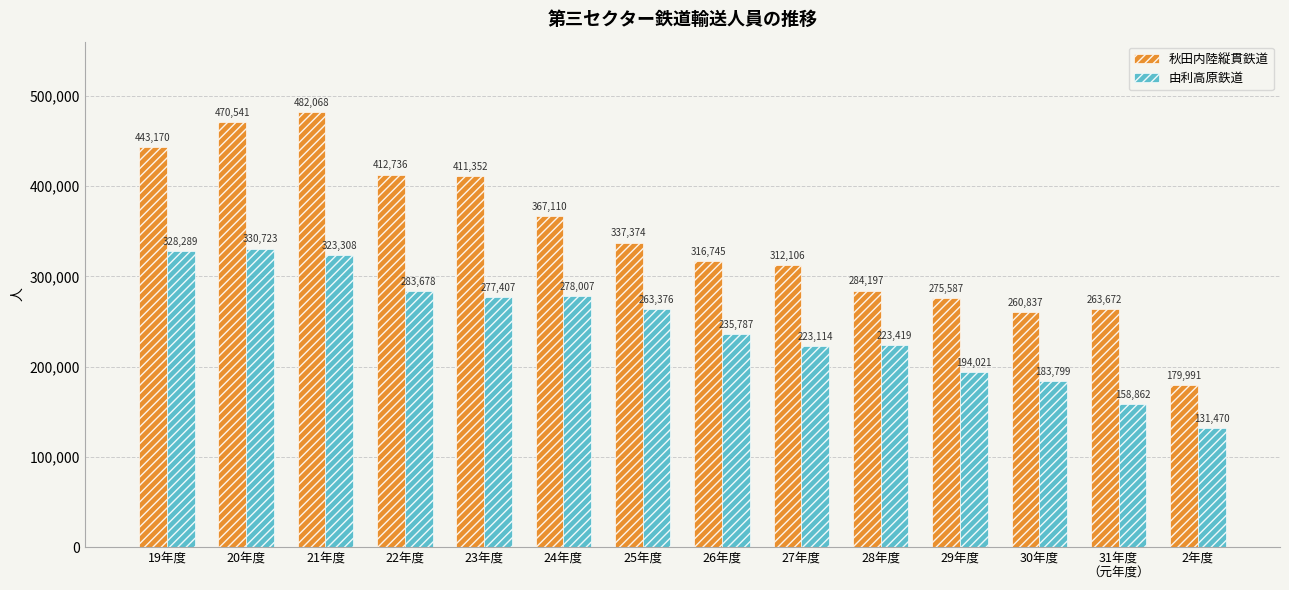

What is the average value of the 由利高原鉄道 series?

245376